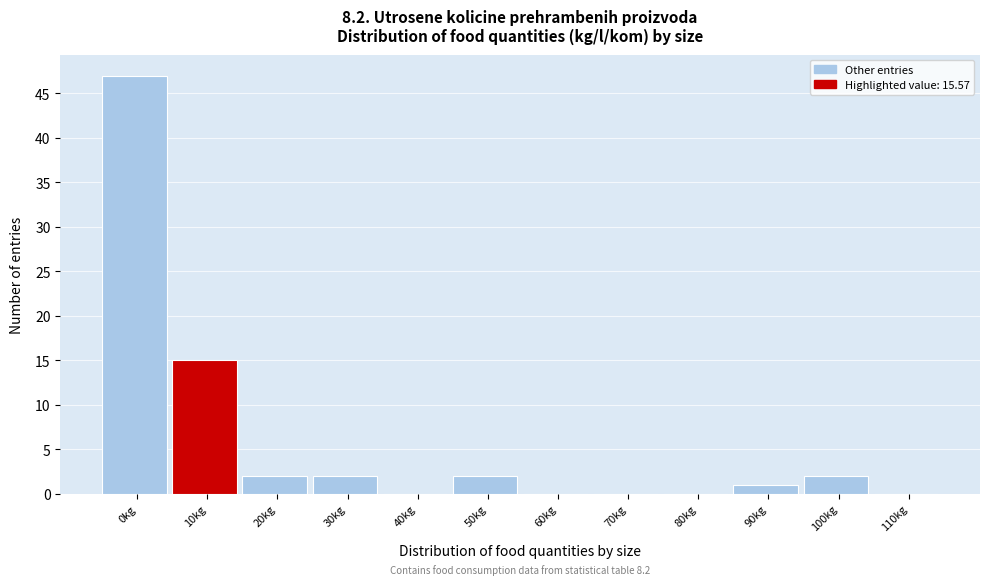

Reading right to left, transcribe all the data shown in this chart.

110kg=0	100kg=2	90kg=1	80kg=0	70kg=0	60kg=0	50kg=2	40kg=0	30kg=2	20kg=2	10kg=15	0kg=47